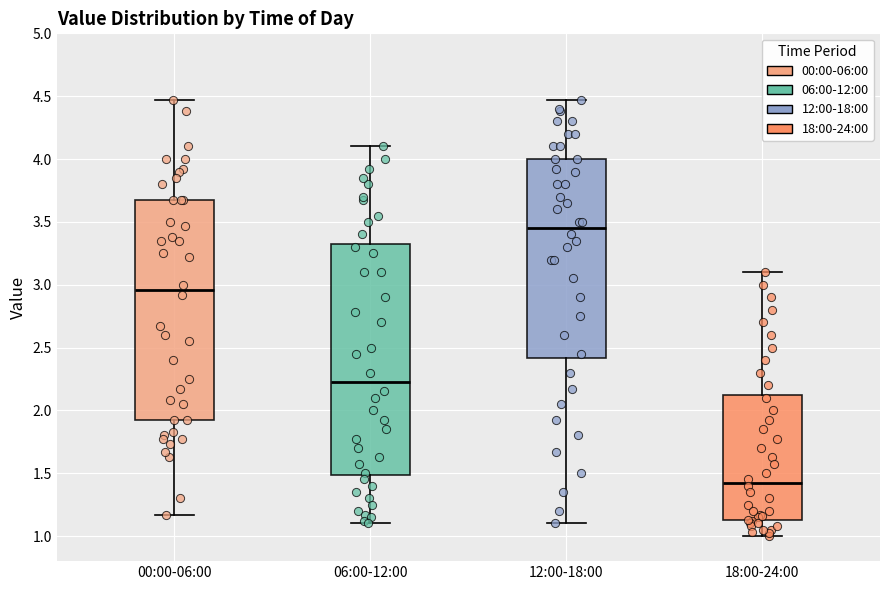

Reading left to right, transcribe this box plot: for each box, give where its median line is, the range the box spans, and where its two whiskers end, as read against the y-axis. The values are not printed on the chart, so give them approximately, as read against the axis.

00:00-06:00: median 2.95, box 1.90 to 3.65, whiskers 1.15 to 4.45
06:00-12:00: median 2.25, box 1.50 to 3.35, whiskers 1.10 to 4.10
12:00-18:00: median 3.45, box 2.40 to 4.00, whiskers 1.10 to 4.45
18:00-24:00: median 1.45, box 1.15 to 2.15, whiskers 1.00 to 3.10